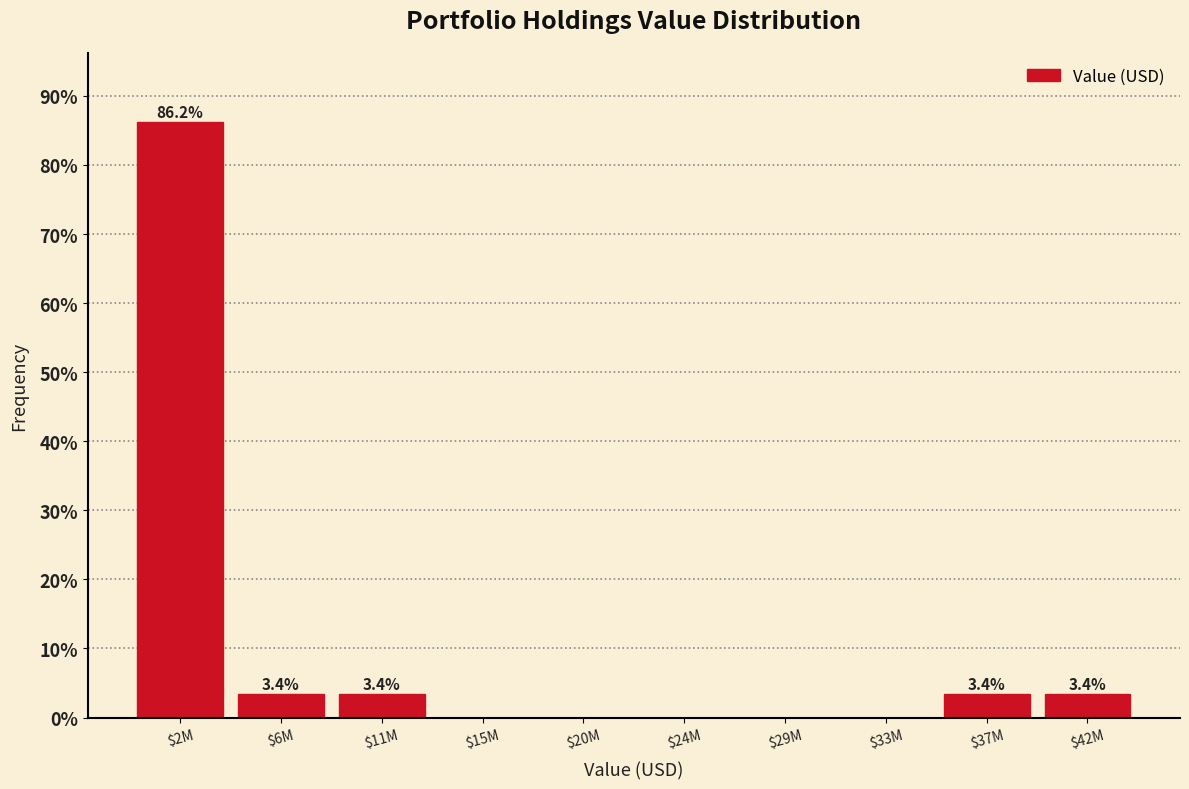

Where does the data first go above 3?

$2M